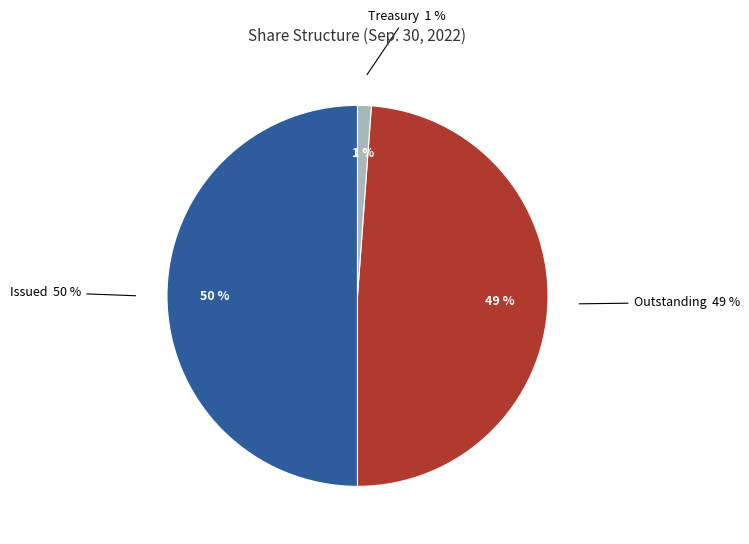

Does any single category account for the majority?

No